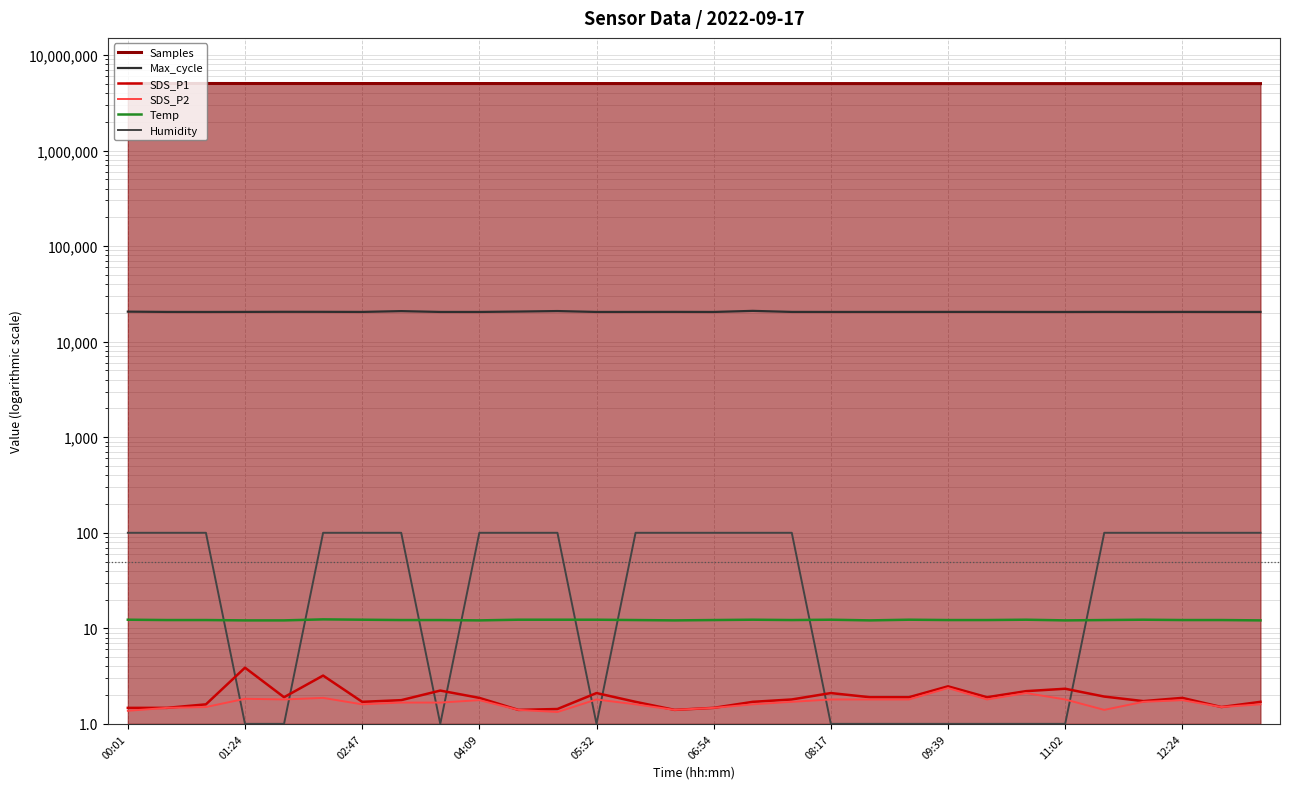

The Max_cycle series shows 29372.8 at 29. True or false?

False